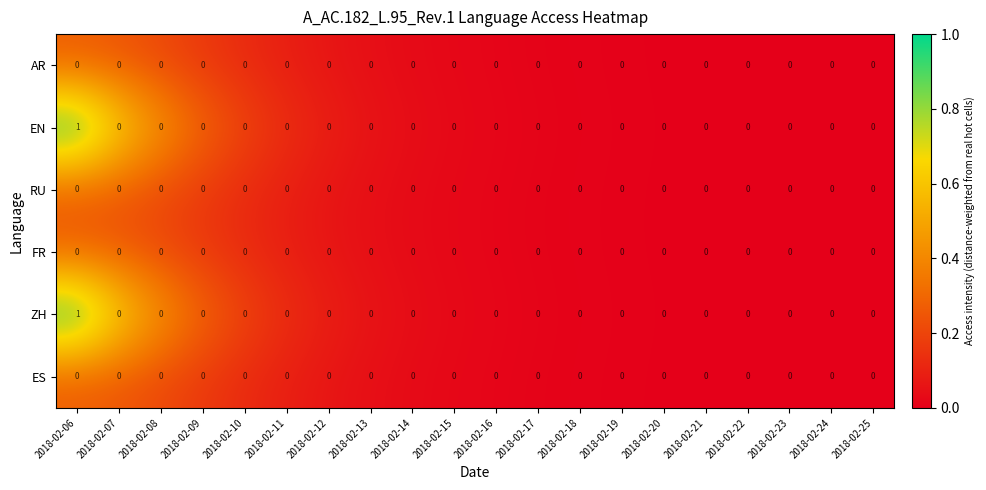

How many EN values are between 0 and 1?

20